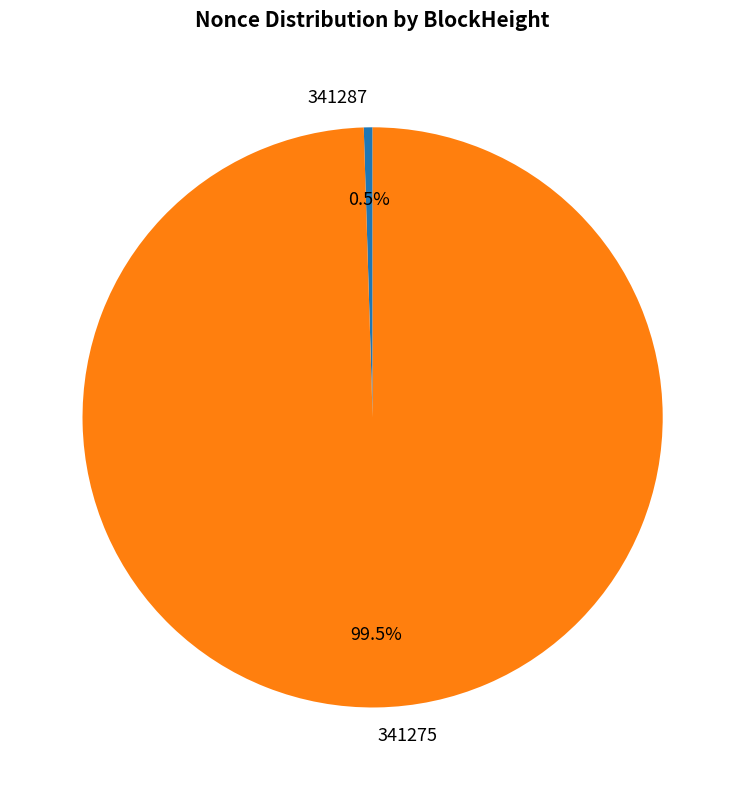

To the nearest percent, what is the combined percentage of 341287 and 341275?

100%